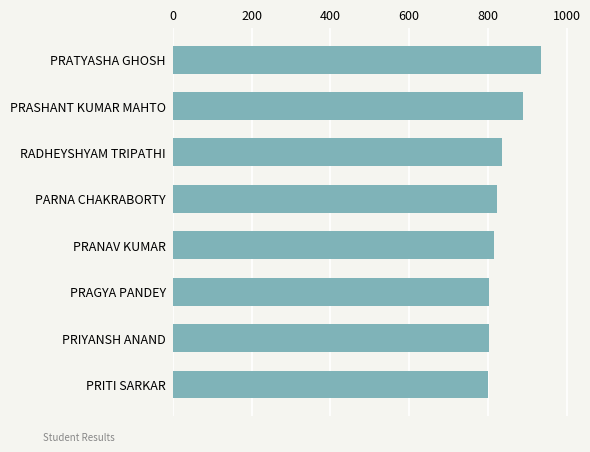

What is the difference between the second highest and second lowest values?

86